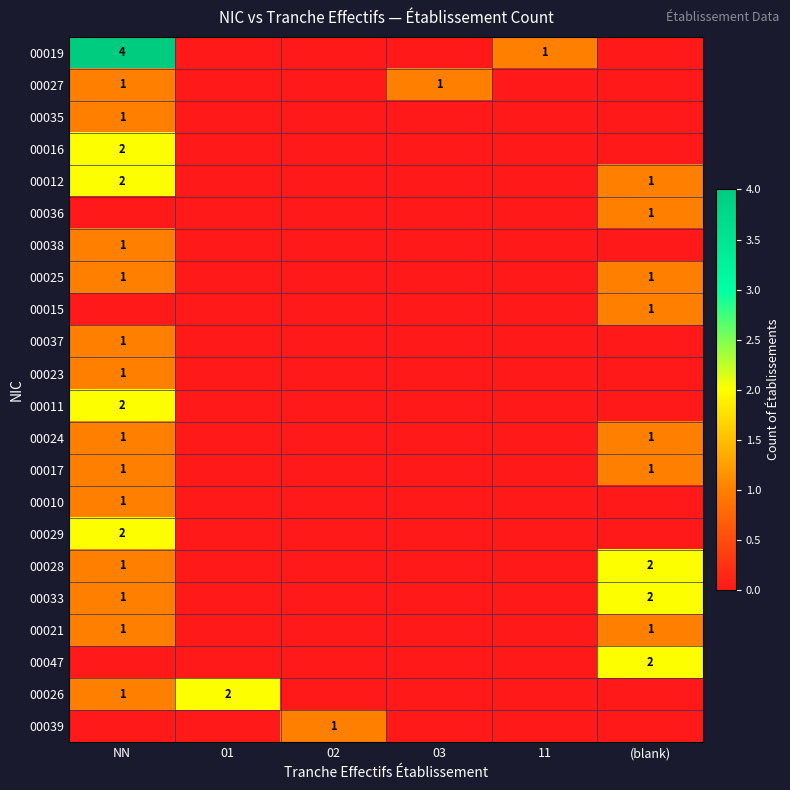

The 00015 series shows 2 at (blank). True or false?

False